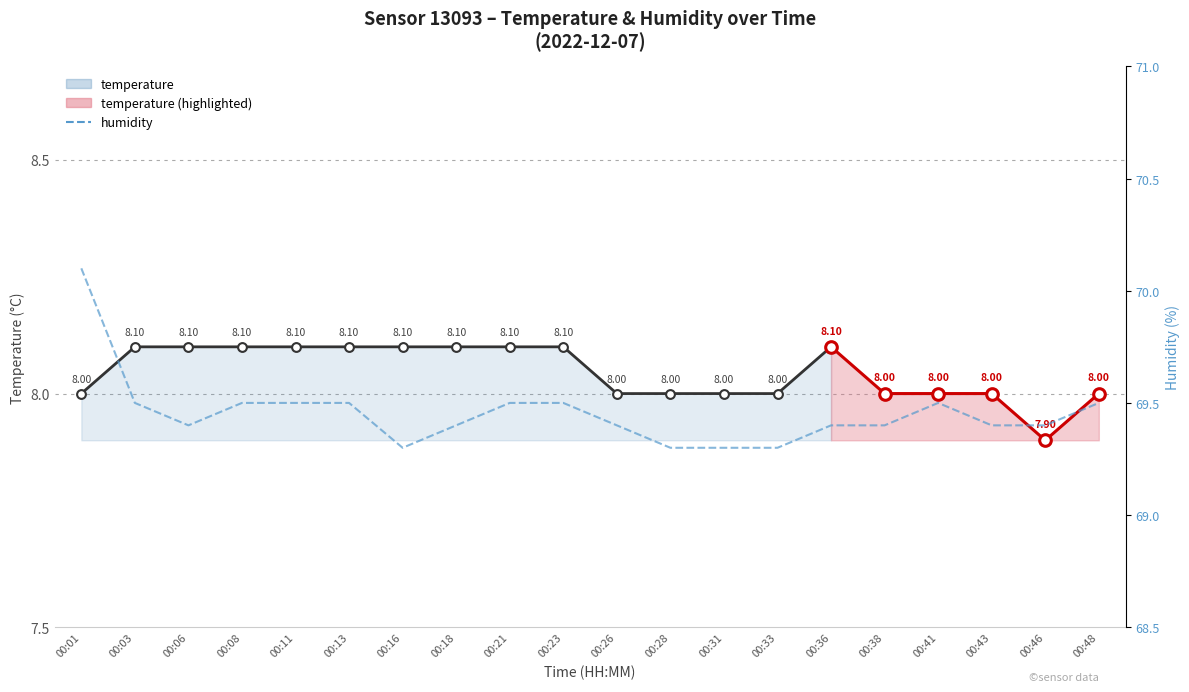

Approximately how many times larger is the value at 00:01 compared to 00:48?

1.0